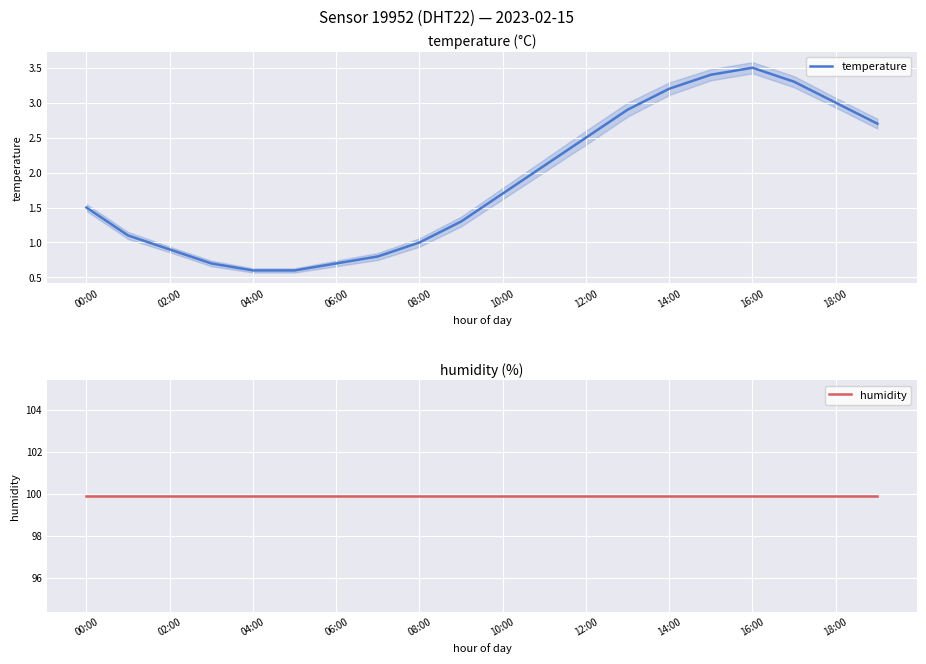

Does the chart display data point markers on the line(s)?

No